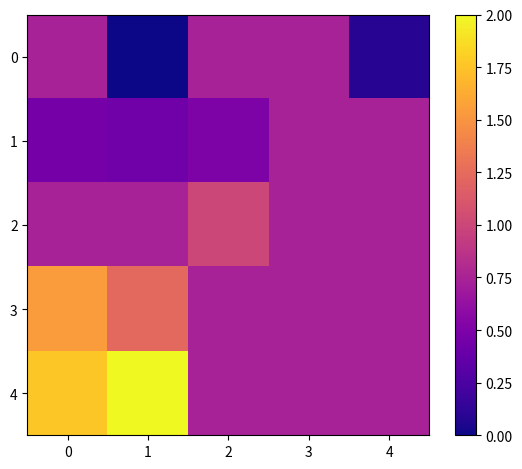

How many data points does each series have?

5